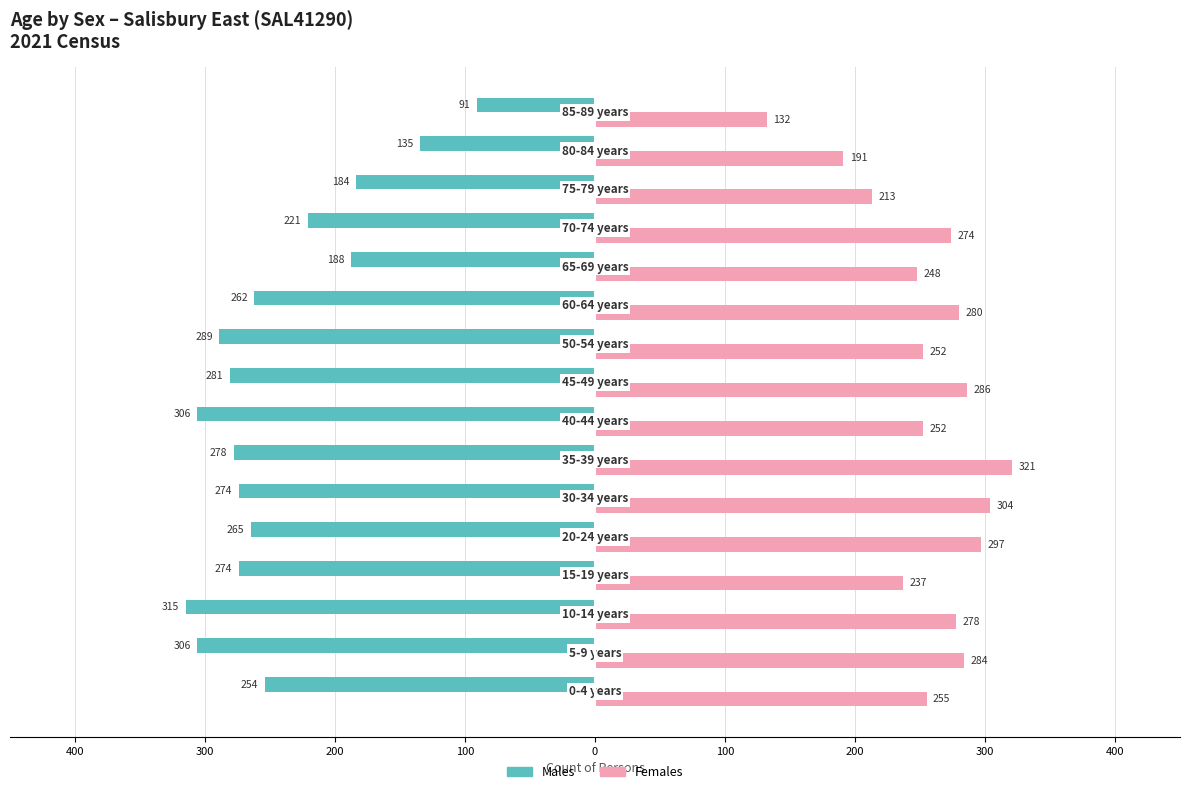

What are all the series names shown in the legend?

Males, Females